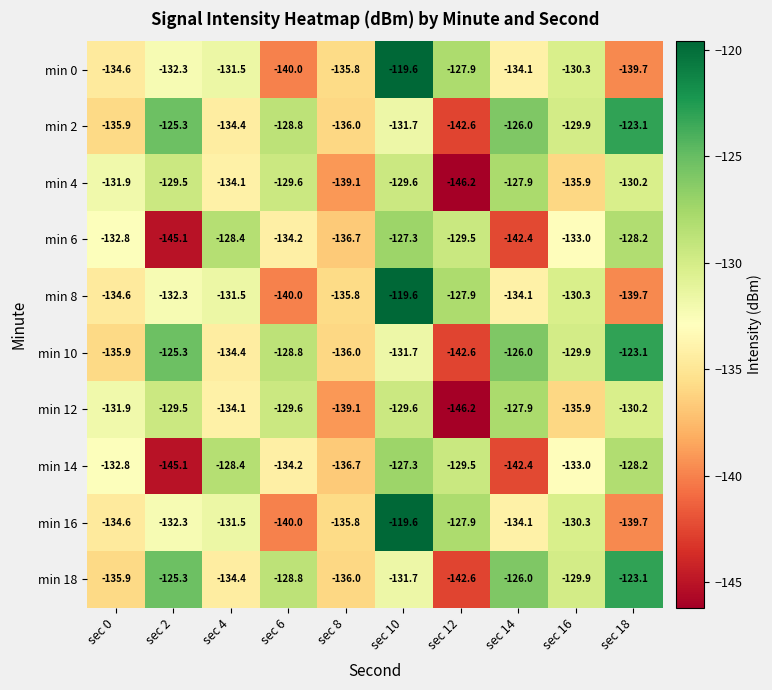

What is the difference between the maximum and minimum values in the min 6 series?

17.8